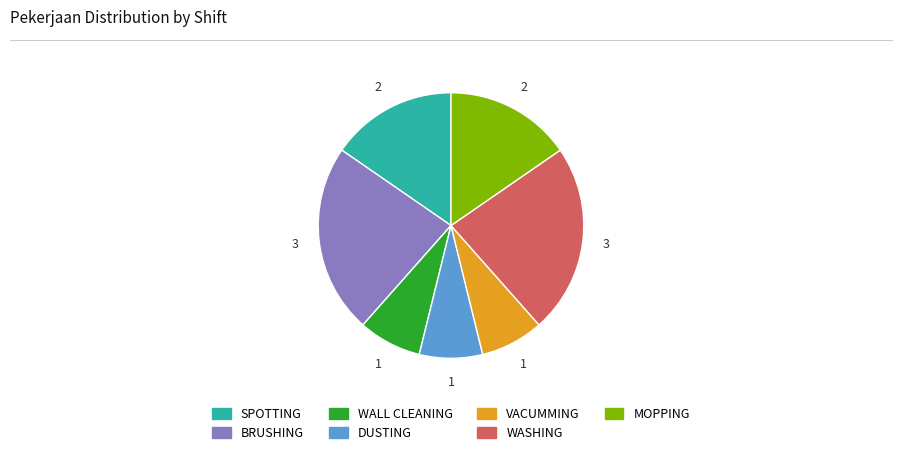

Do WASHING and MOPPING together represent more than half of the pie?

No